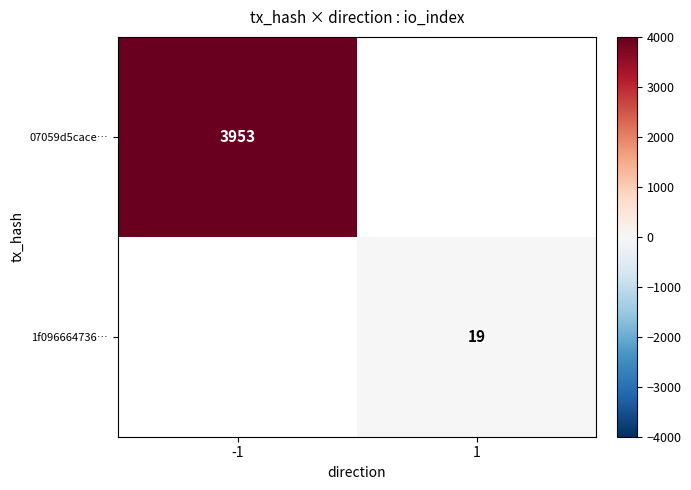

True or false: 07059d5cace… has a value of 3953 at -1.

True